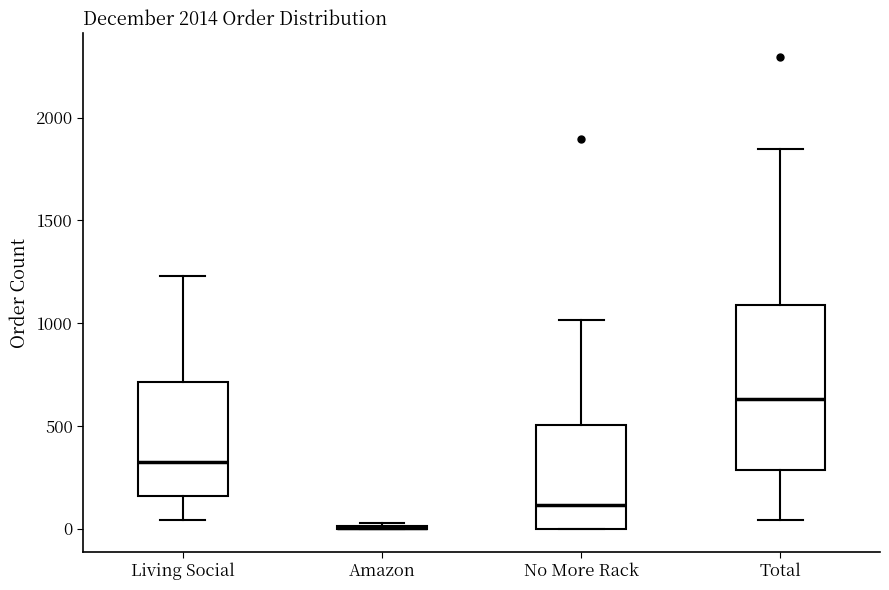

Comparing the boxes themselves (not the whiskers), which one is the tallest?

Total